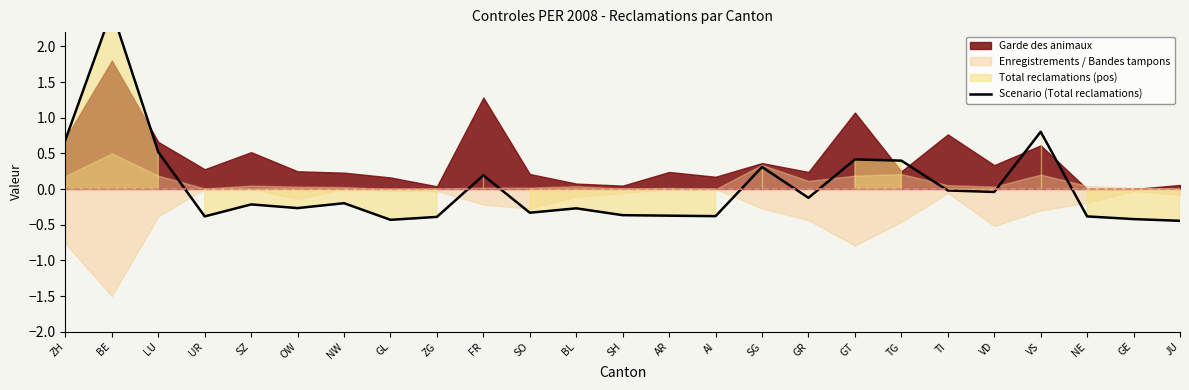

Which label corresponds to the largest value in the chart?

BE